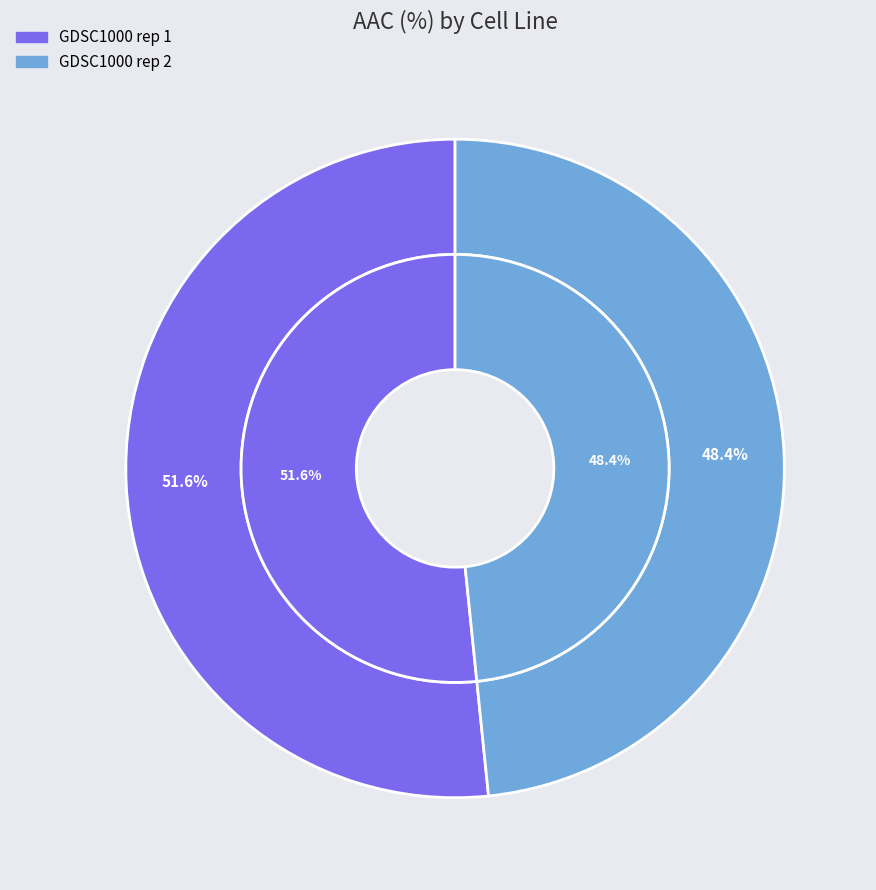

Is it true that GDSC1000 rep 1 is 52% of the pie?

True